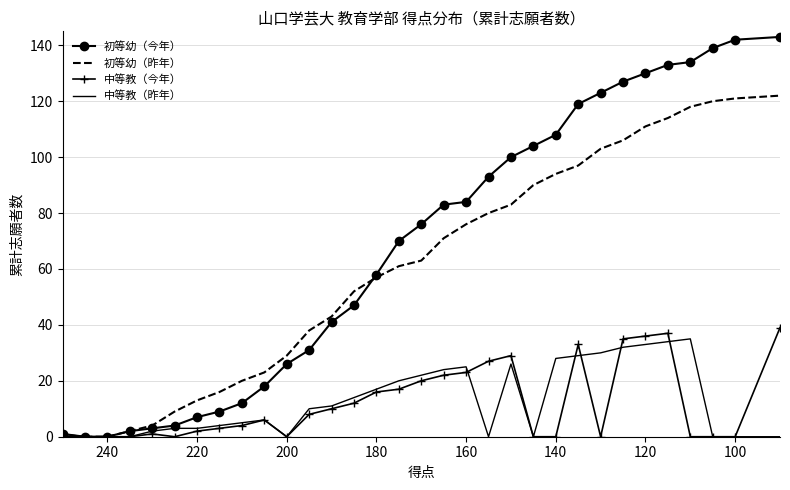

How many interior local peaks does the 中等教（今年） series have?

5